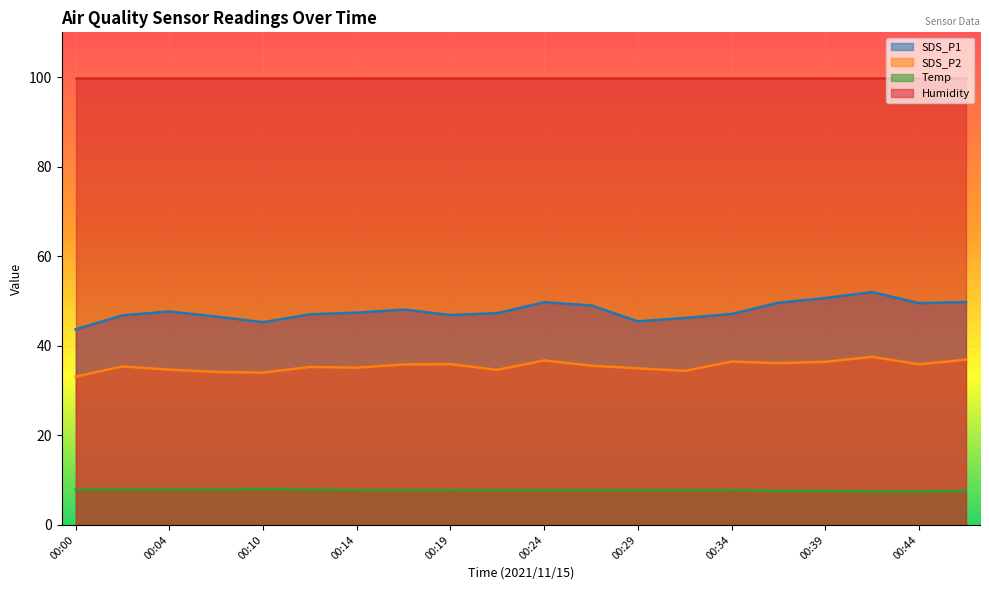

What is the difference between the highest and lowest values at 00:14?

92.1